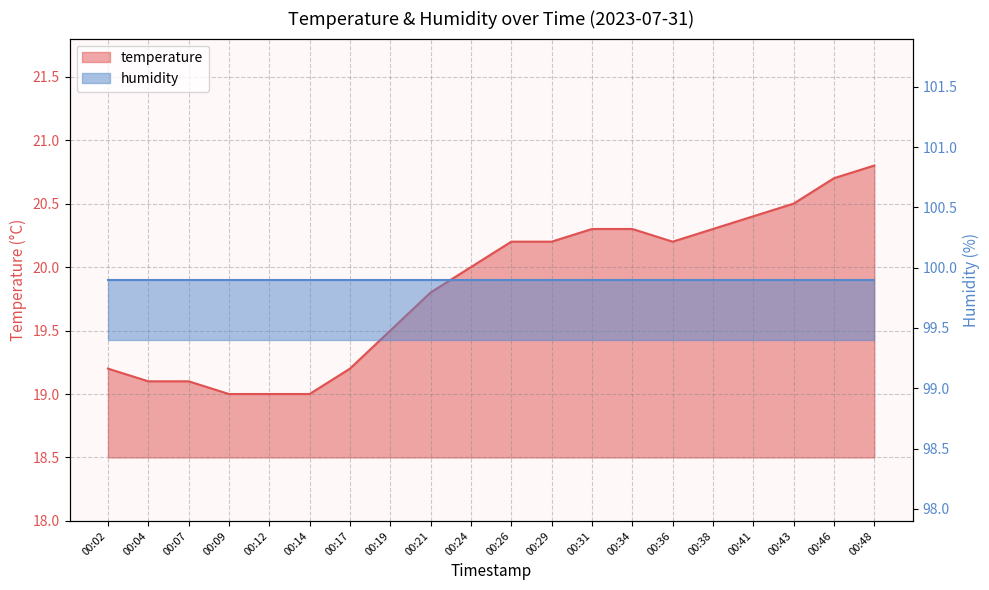

Reading left to right, what are all the values shown in this chart?

00:02=19.2	00:04=19.1	00:07=19.1	00:09=19.0	00:12=19.0	00:14=19.0	00:17=19.2	00:19=19.5	00:21=19.8	00:24=20.0	00:26=20.2	00:29=20.2	00:31=20.3	00:34=20.3	00:36=20.2	00:38=20.3	00:41=20.4	00:43=20.5	00:46=20.7	00:48=20.8